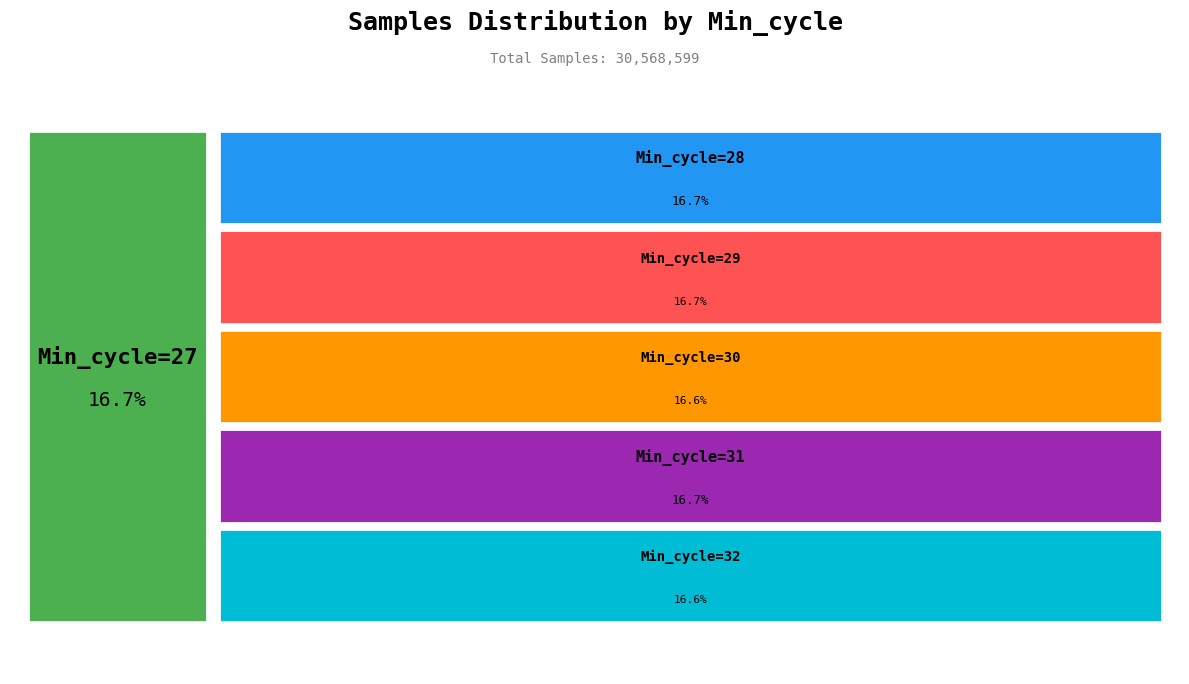

Count the number of slices in the pie.

6